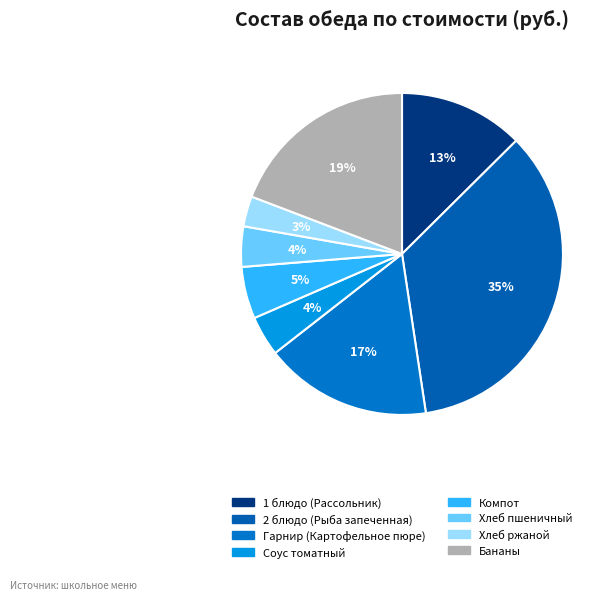

How many segments does this pie chart have?

8